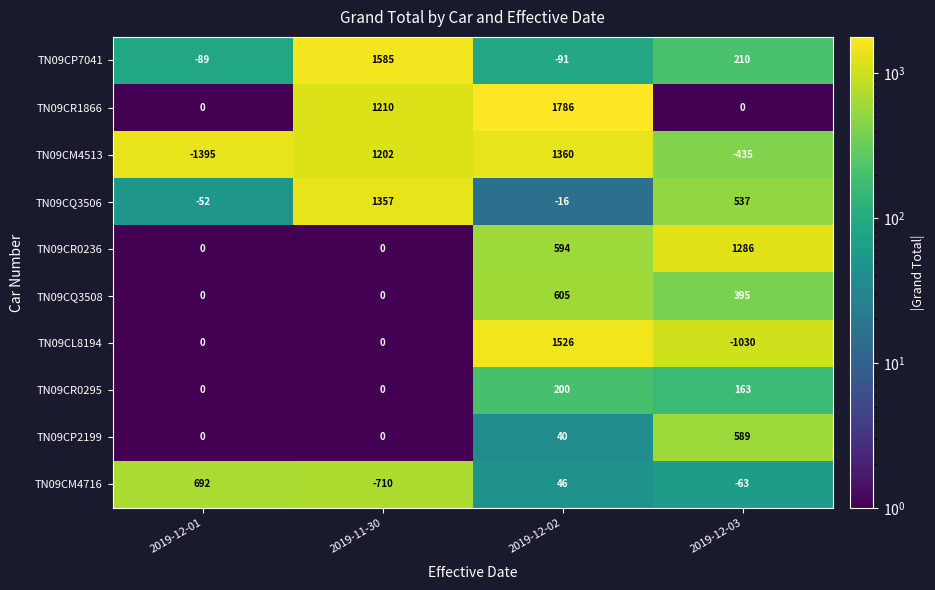

True or false: TN09CL8194 has a value of -829 at 2019-11-30.

False